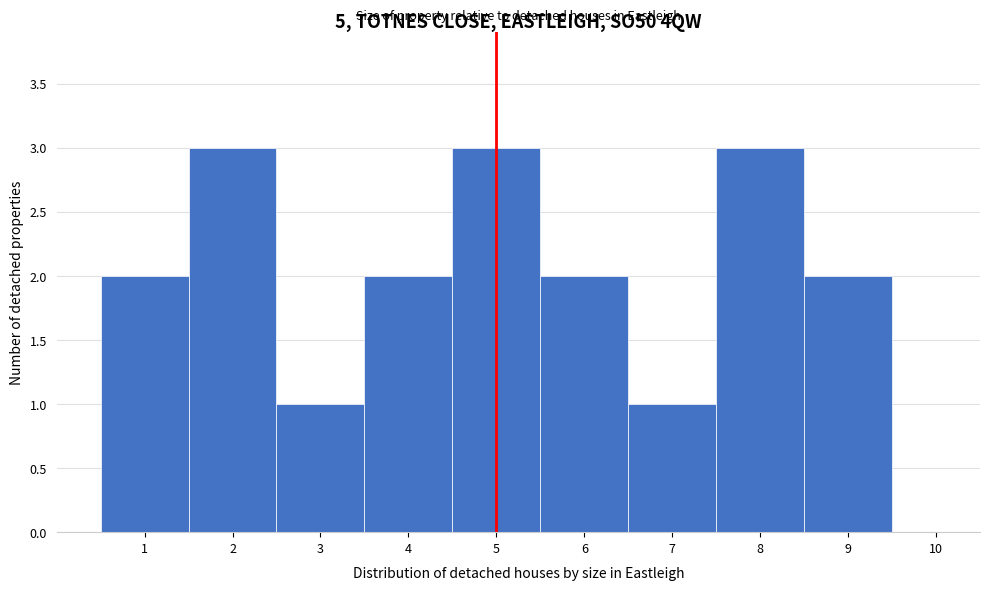

Reading left to right, transcribe all the data shown in this chart.

1=2	2=3	3=1	4=2	5=3	6=2	7=1	8=3	9=2	10=0